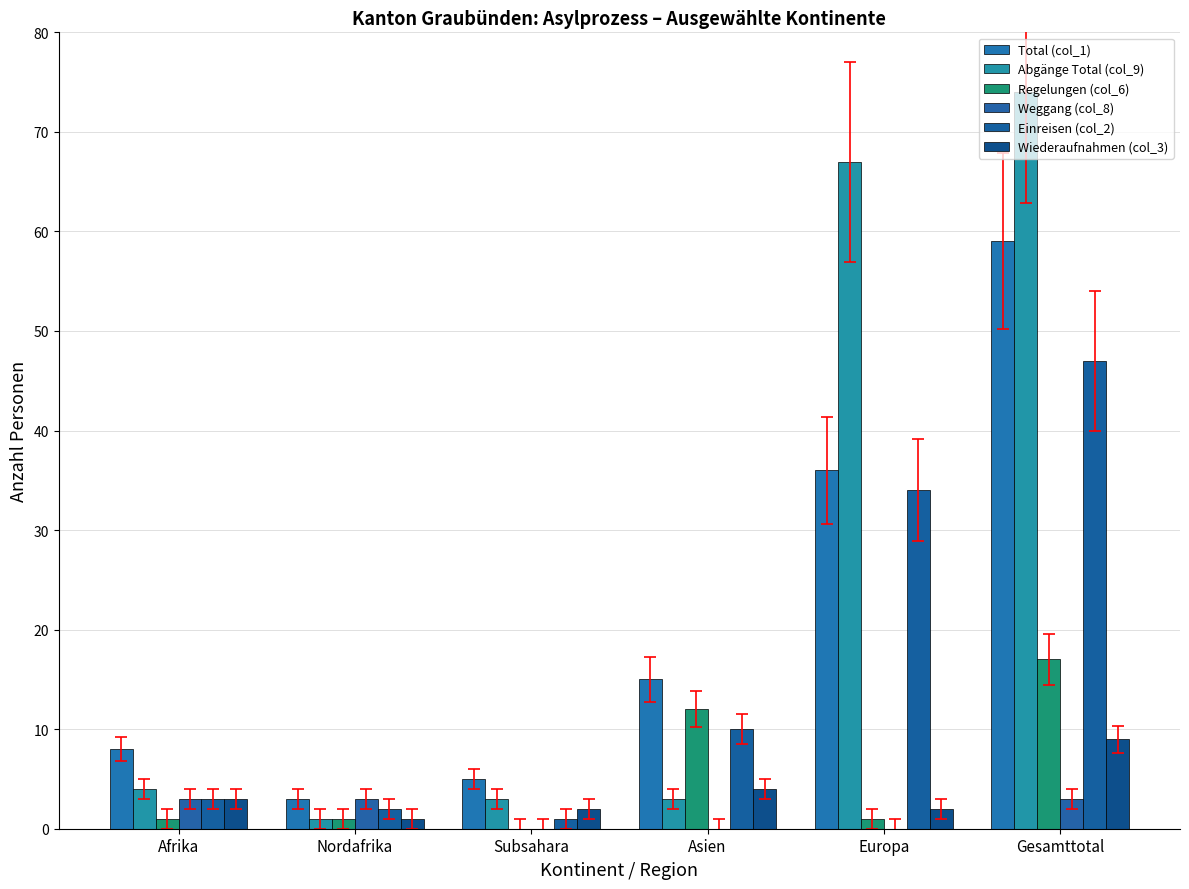

Reading left to right, what are all the values shown in this chart?

Total (col_1): Afrika=8	Nordafrika=3	Subsahara=5	Asien=15	Europa=36	Gesamttotal=59
Abgänge Total (col_9): Afrika=4	Nordafrika=1	Subsahara=3	Asien=3	Europa=67	Gesamttotal=74
Regelungen (col_6): Afrika=1	Nordafrika=1	Subsahara=0	Asien=12	Europa=1	Gesamttotal=17
Weggang (col_8): Afrika=3	Nordafrika=3	Subsahara=0	Asien=0	Europa=0	Gesamttotal=3
Einreisen (col_2): Afrika=3	Nordafrika=2	Subsahara=1	Asien=10	Europa=34	Gesamttotal=47
Wiederaufnahmen (col_3): Afrika=3	Nordafrika=1	Subsahara=2	Asien=4	Europa=2	Gesamttotal=9